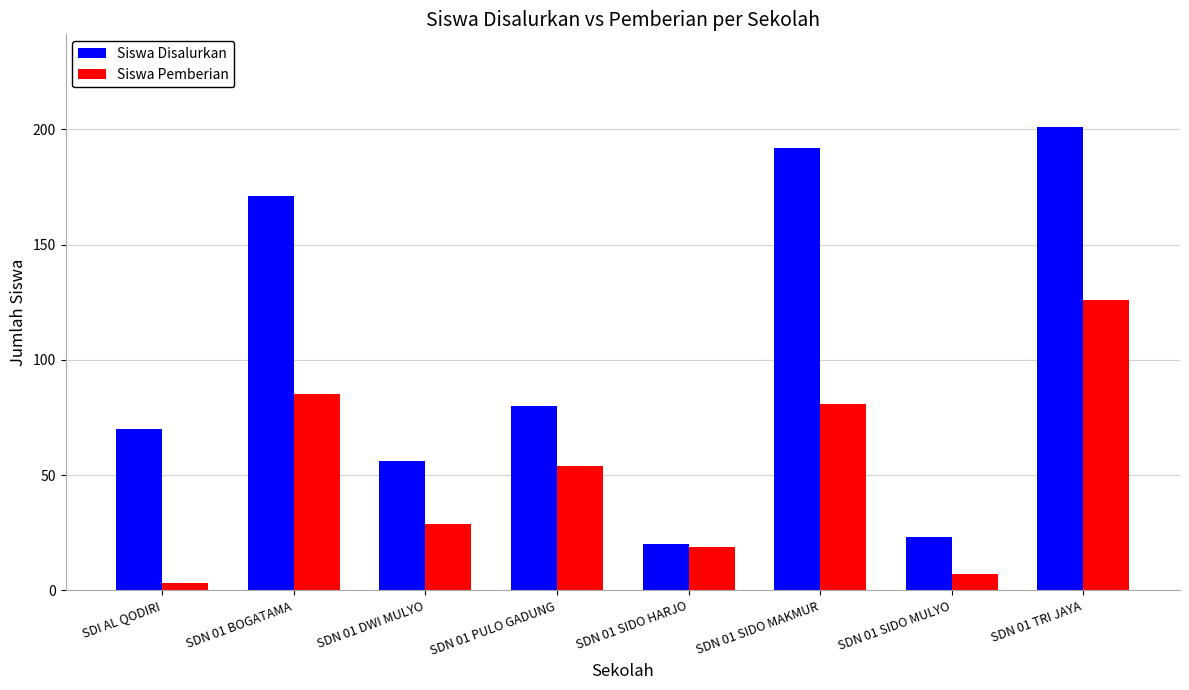

Between SDN 01 PULO GADUNG and SDN 01 SIDO HARJO, which series saw the biggest shift?

Siswa Disalurkan